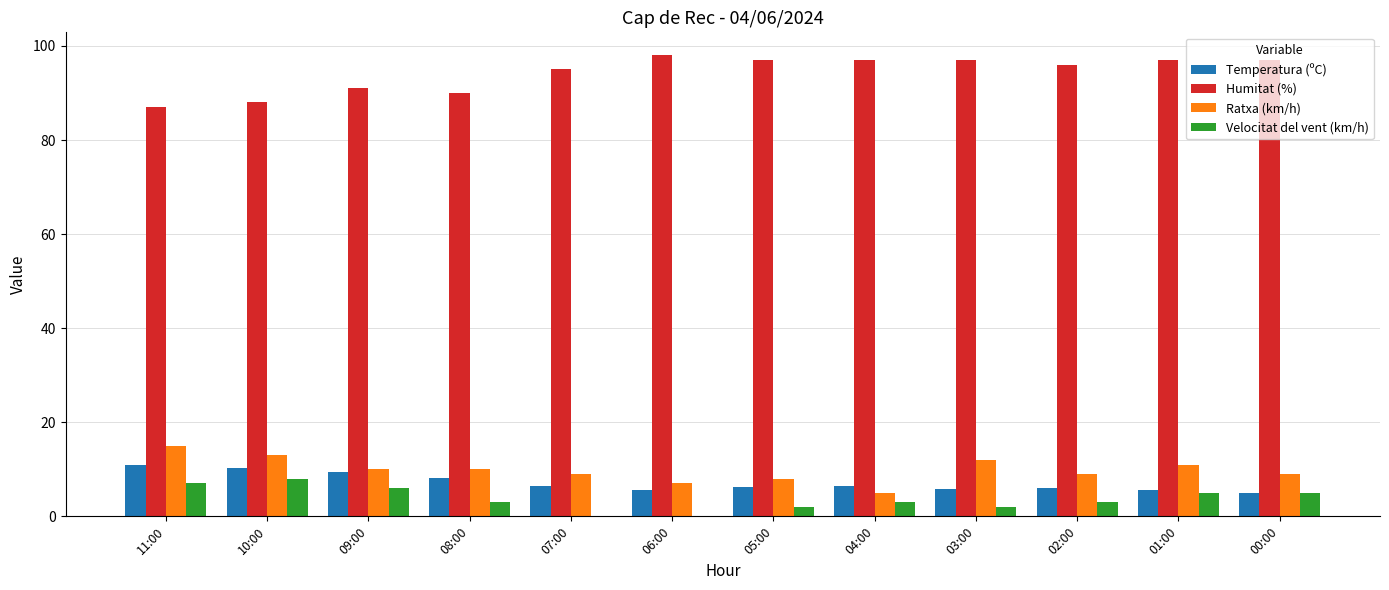

At which label does Velocitat del vent (km/h) first exceed 3?

11:00